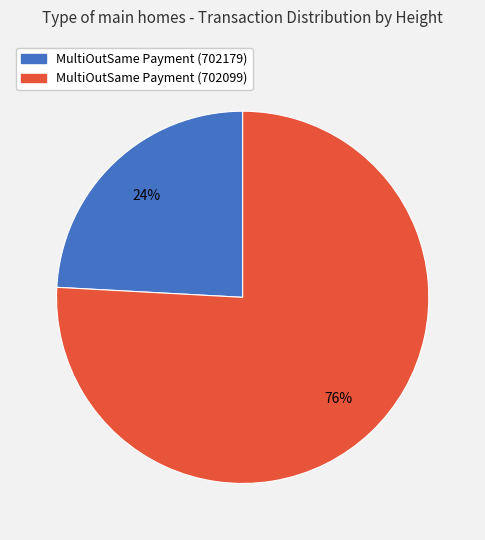

True or false: MultiOutSame Payment (702179) accounts for 24% of the total.

True